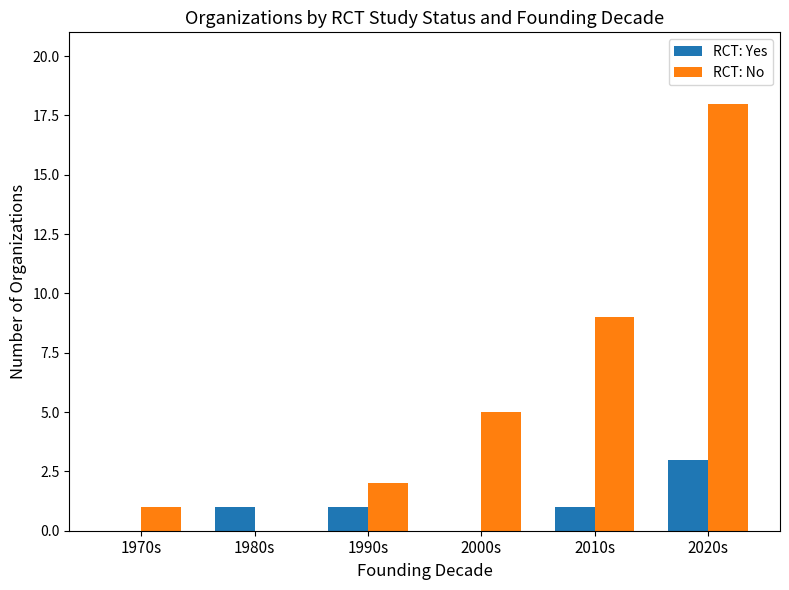

What is the total value across all series at 2000s?

5